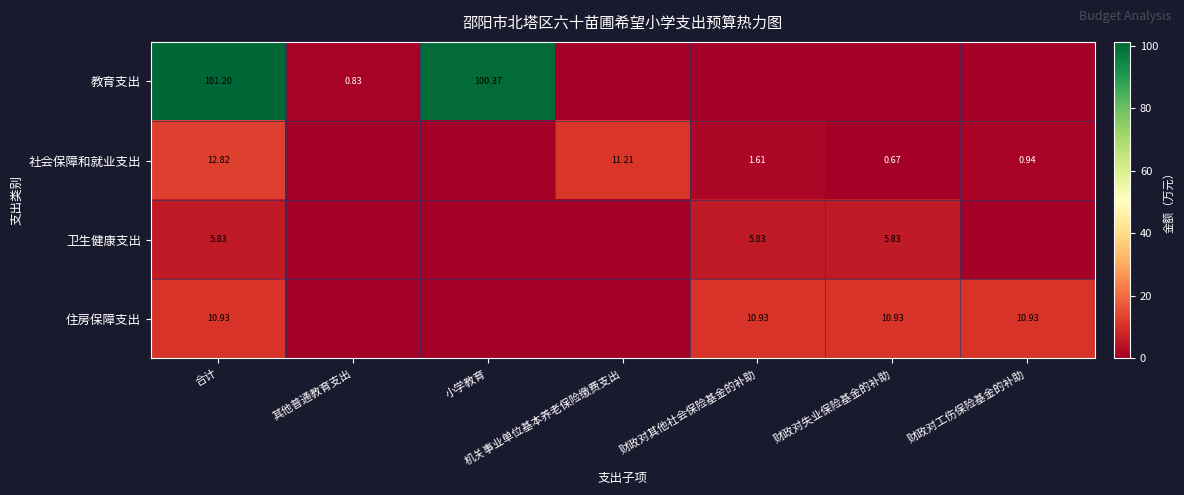

At which label does 教育支出 reach its minimum?

机关事业单位基本养老保险缴费支出